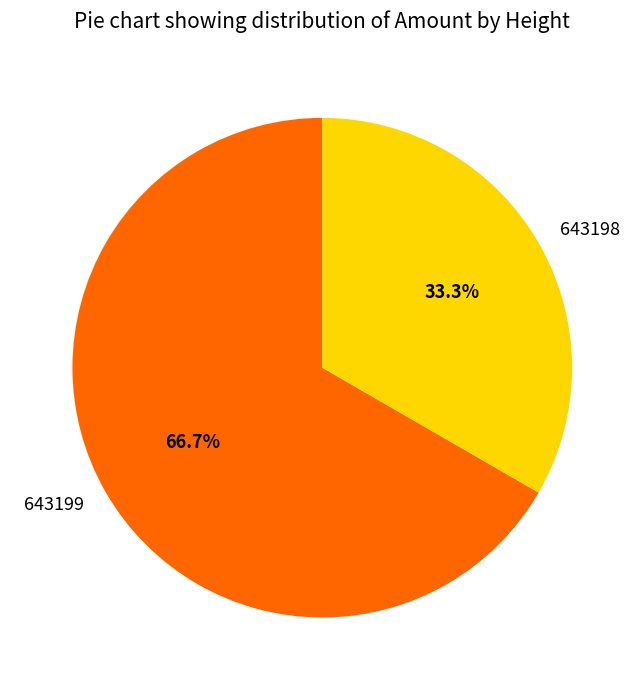

Between 643198 and 643199, which is larger?

643199